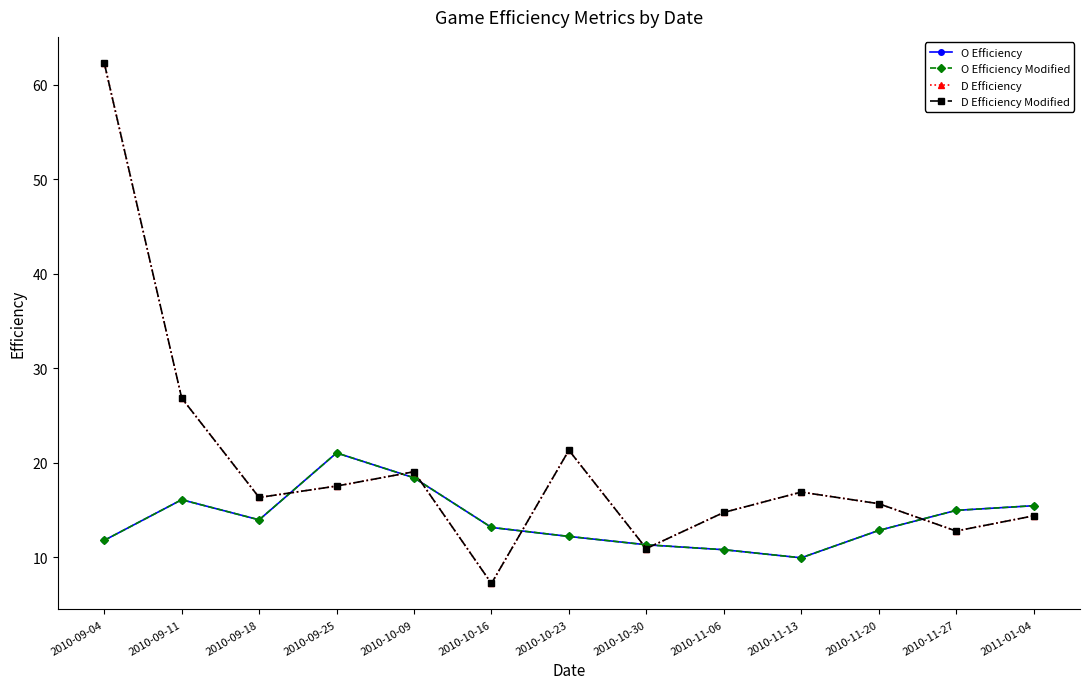

True or false: D Efficiency Modified has a value of 15.7 at 2010-11-20.

True